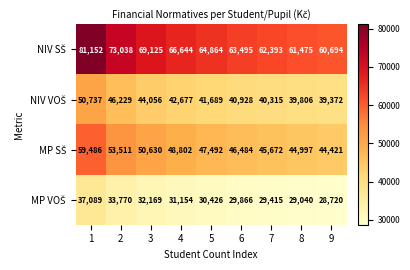

What is the smallest value displayed?

28720